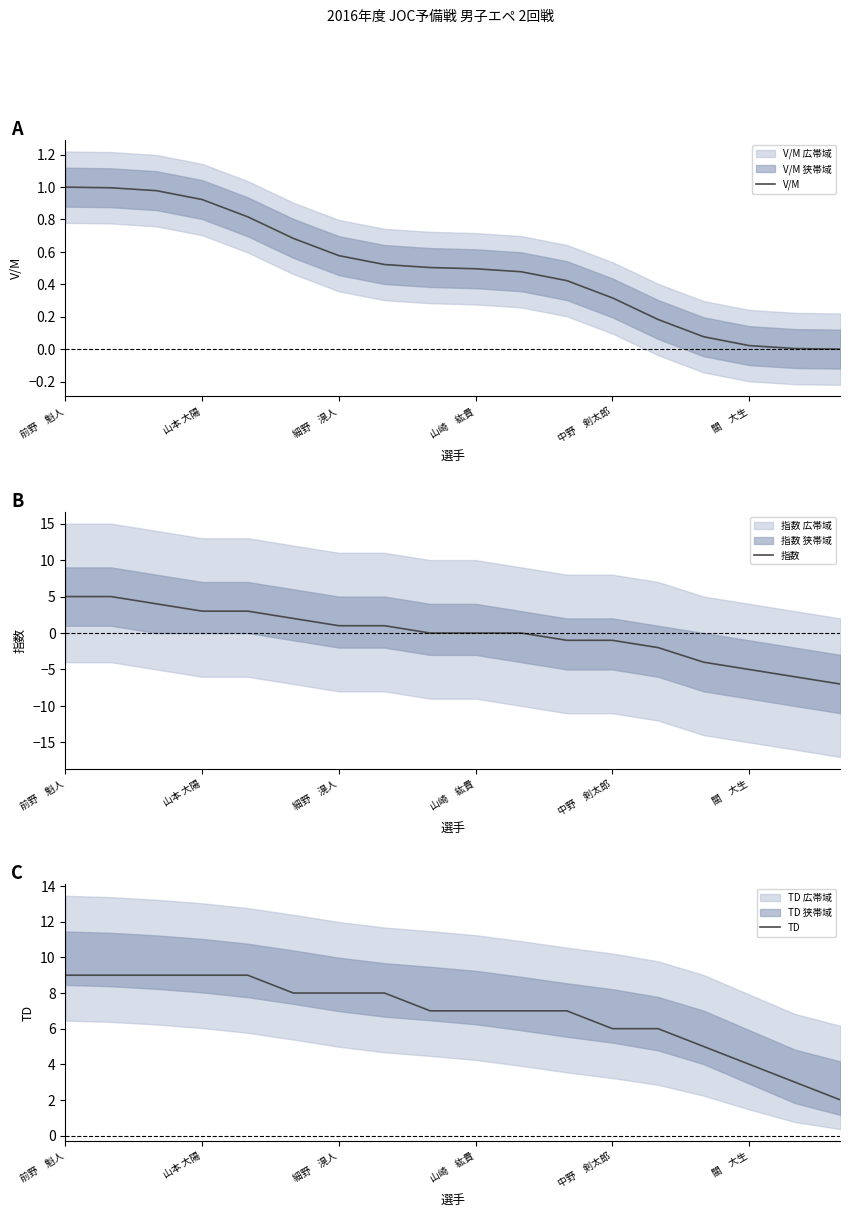

Is it true that V/M equals 0.6 at 前野　魁人?

False